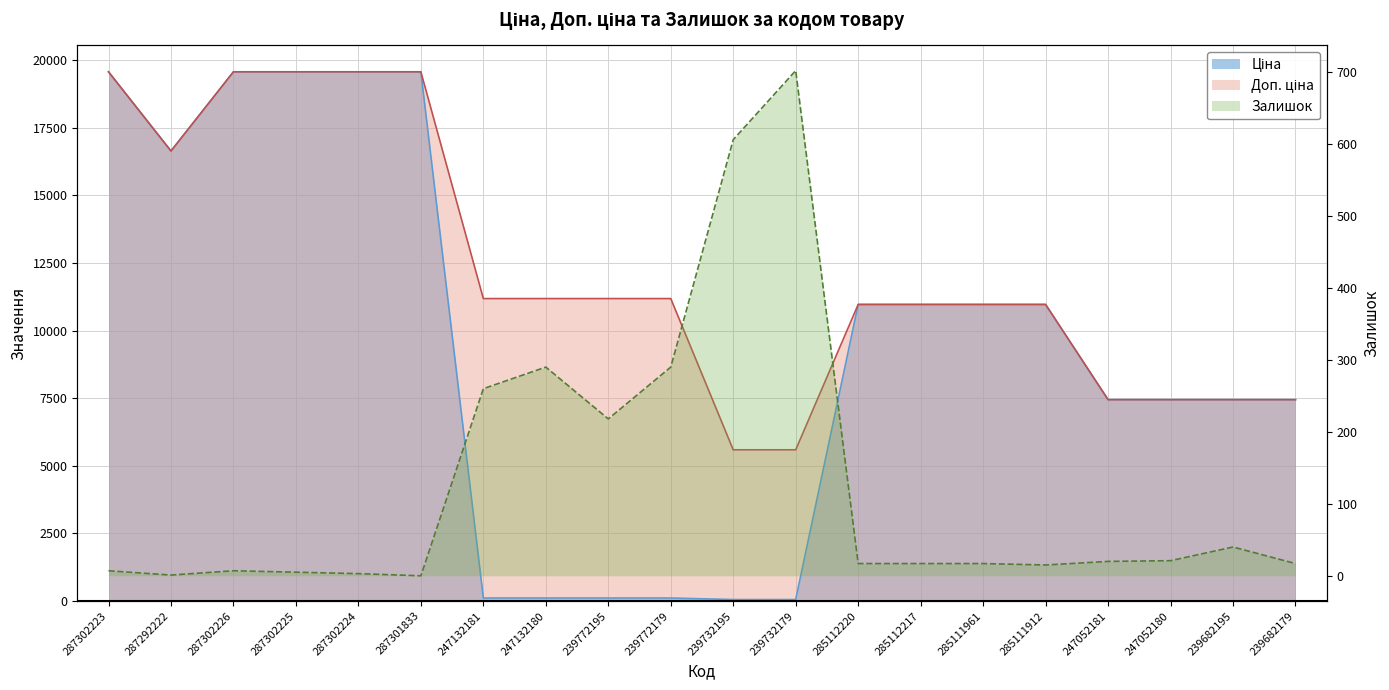

What is the difference between the Залишок values at 239732195 and 247132181?

346.0